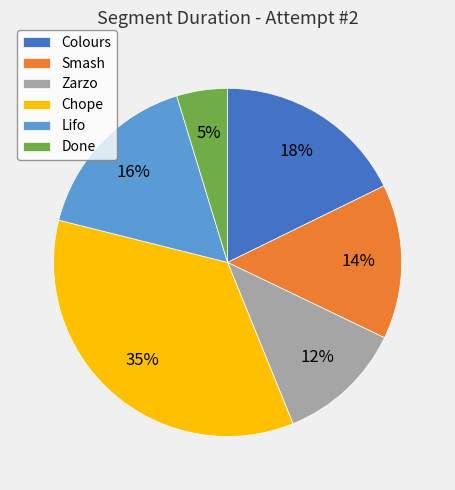

Is there any slice that represents more than half of the pie?

No